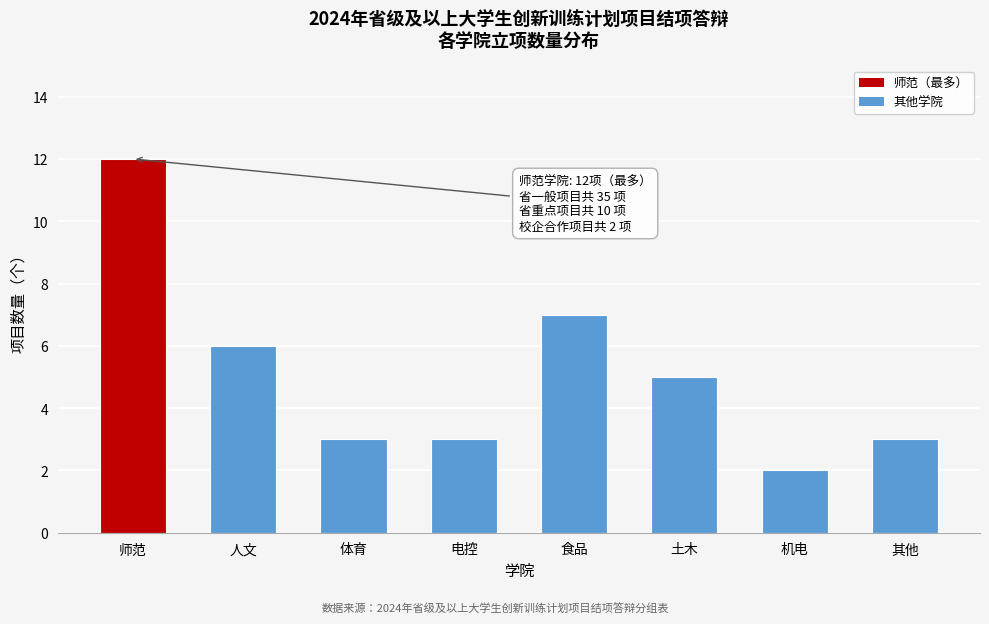

Reading left to right, what are all the values shown in this chart?

师范=12	人文=6	体育=3	电控=3	食品=7	土木=5	机电=2	其他=3